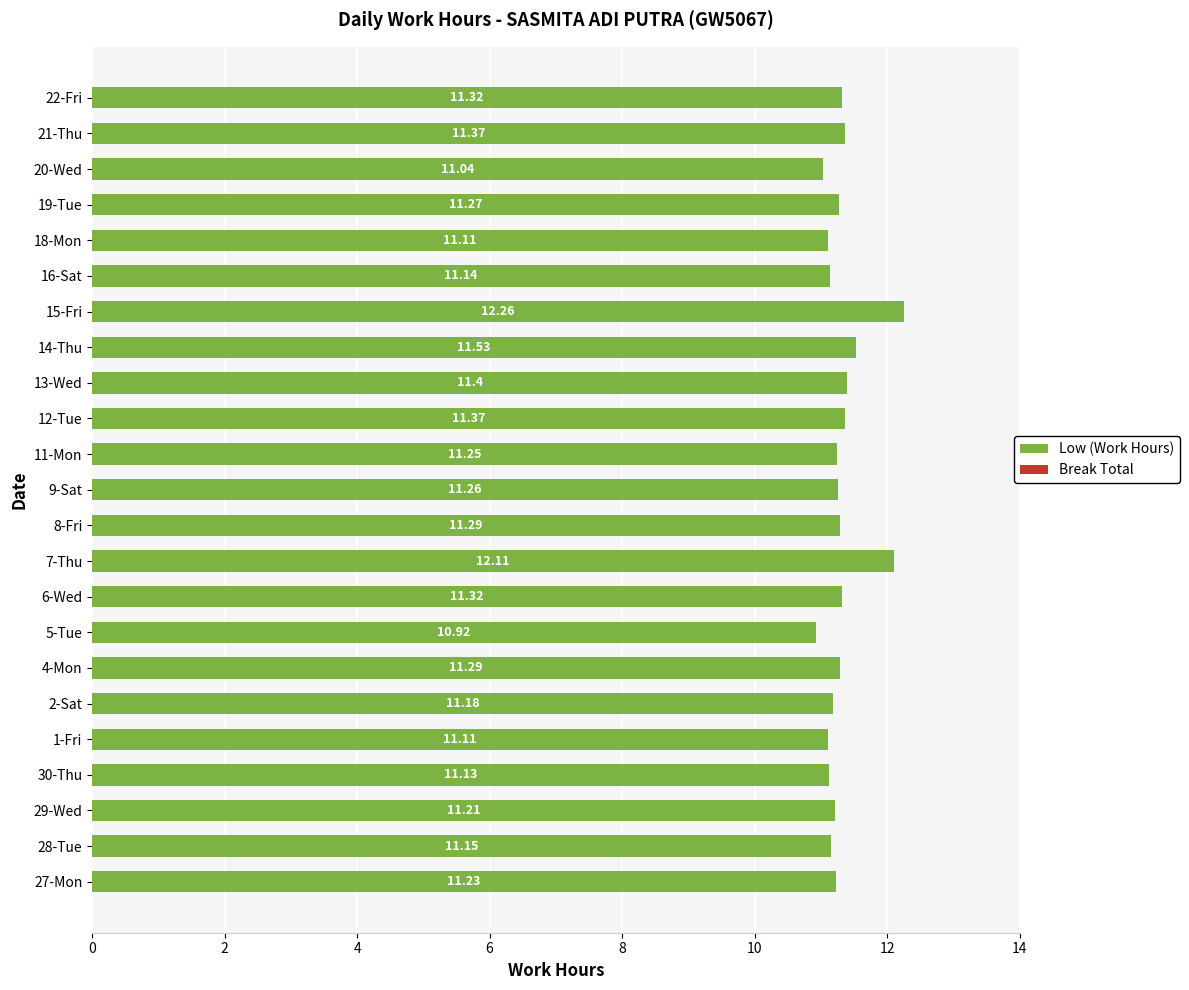

What is the difference between the second highest and minimum values?

1.2